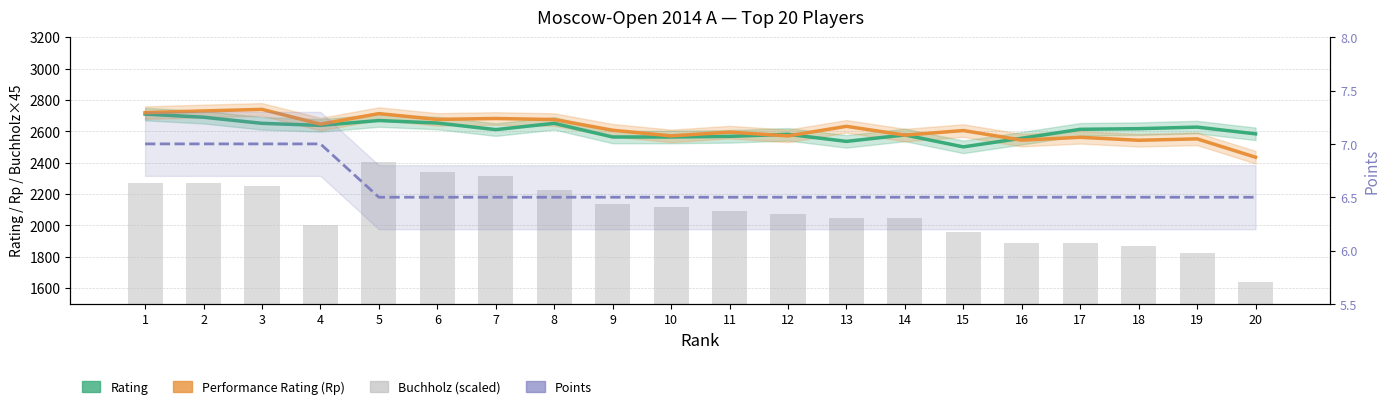

List the series in order of their peak value, highest first.

Performance Rating (Rp), Rating, Buchholz (scaled), Points